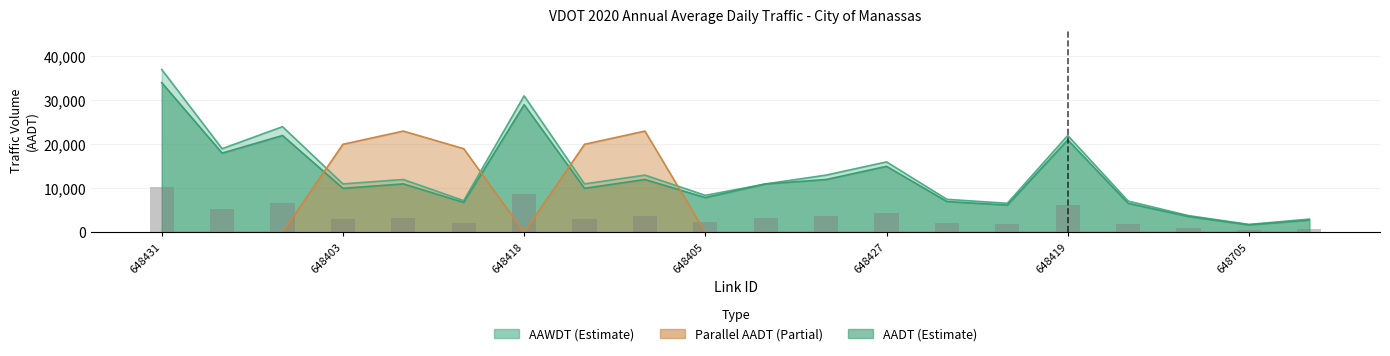

Which series has the largest range (max minus min)?

AAWDT